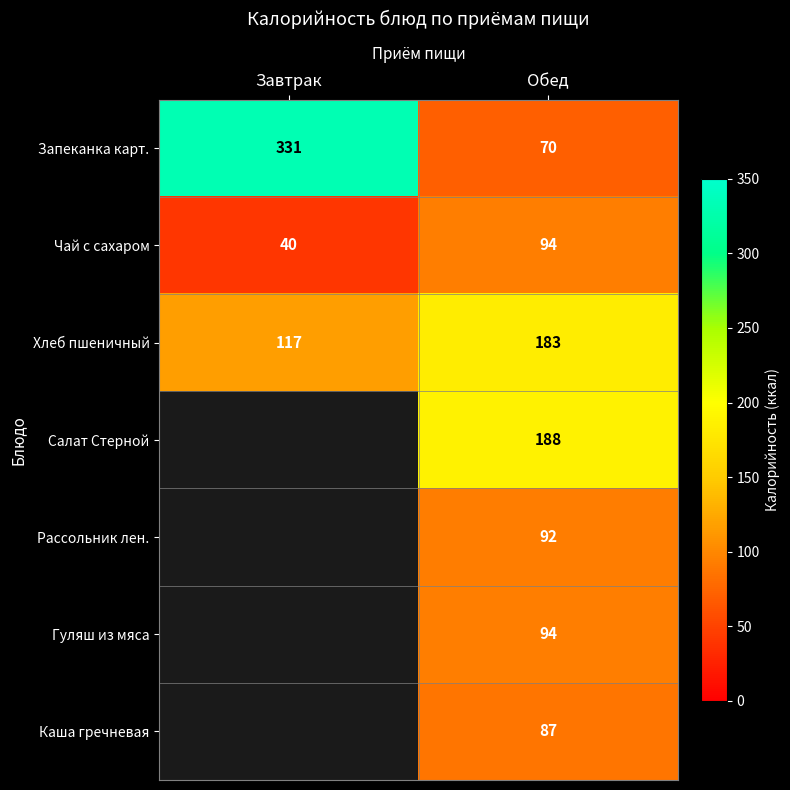

How many values in the Хлеб пшеничный series are below 183?

1